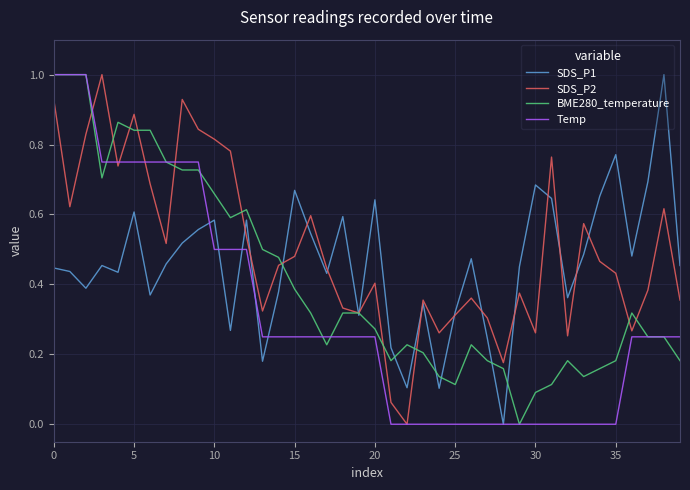

List the series in order of their overall mean, lowest first.

Temp, BME280_temperature, SDS_P1, SDS_P2